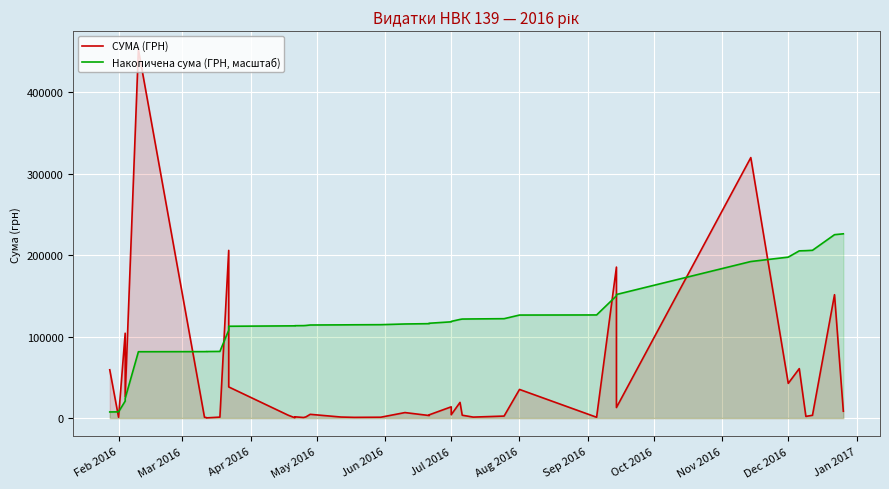

How many data points in СУМА (ГРН) are above 3973?

20